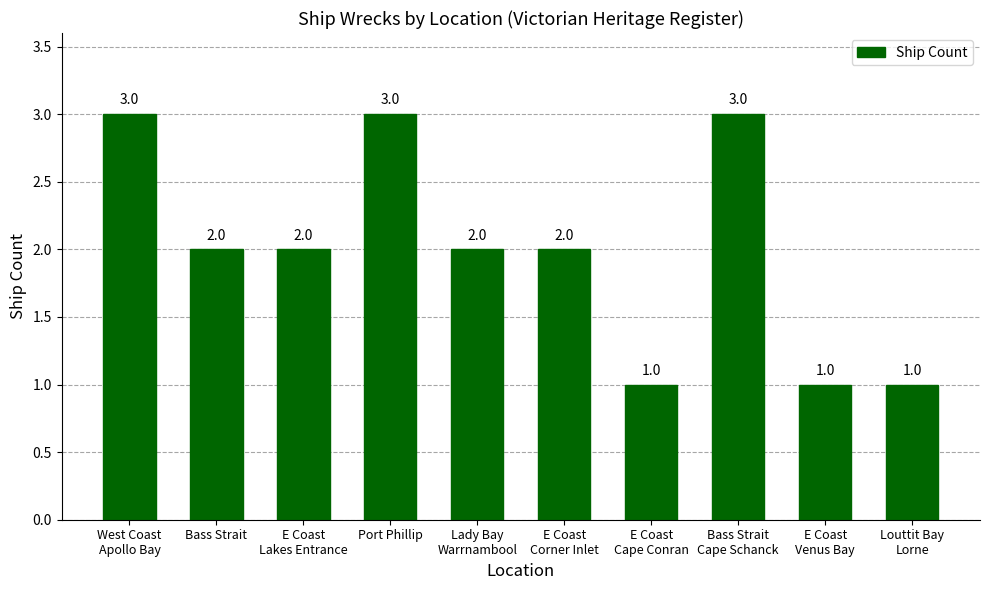

Which has a higher value, Bass Strait or E Coast
Cape Conran?

Bass Strait